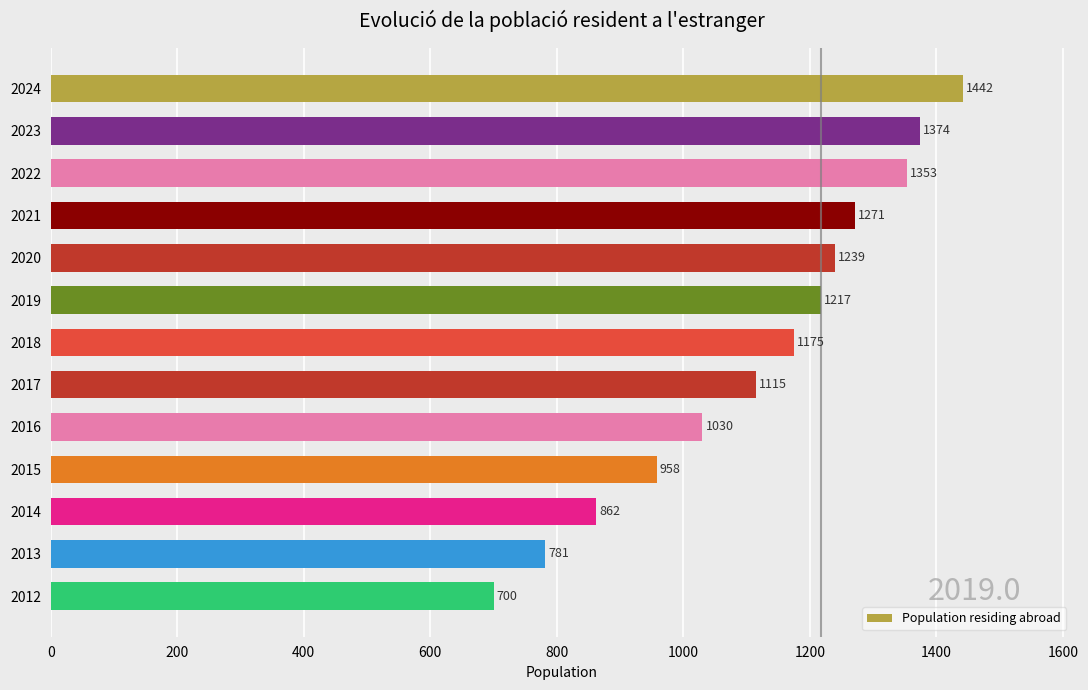

Between 2020 and 2014, which is larger?

2020